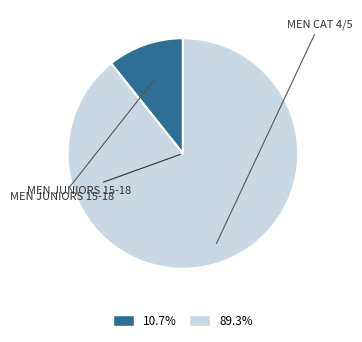

To the nearest percent, what is the average slice percentage?

50%